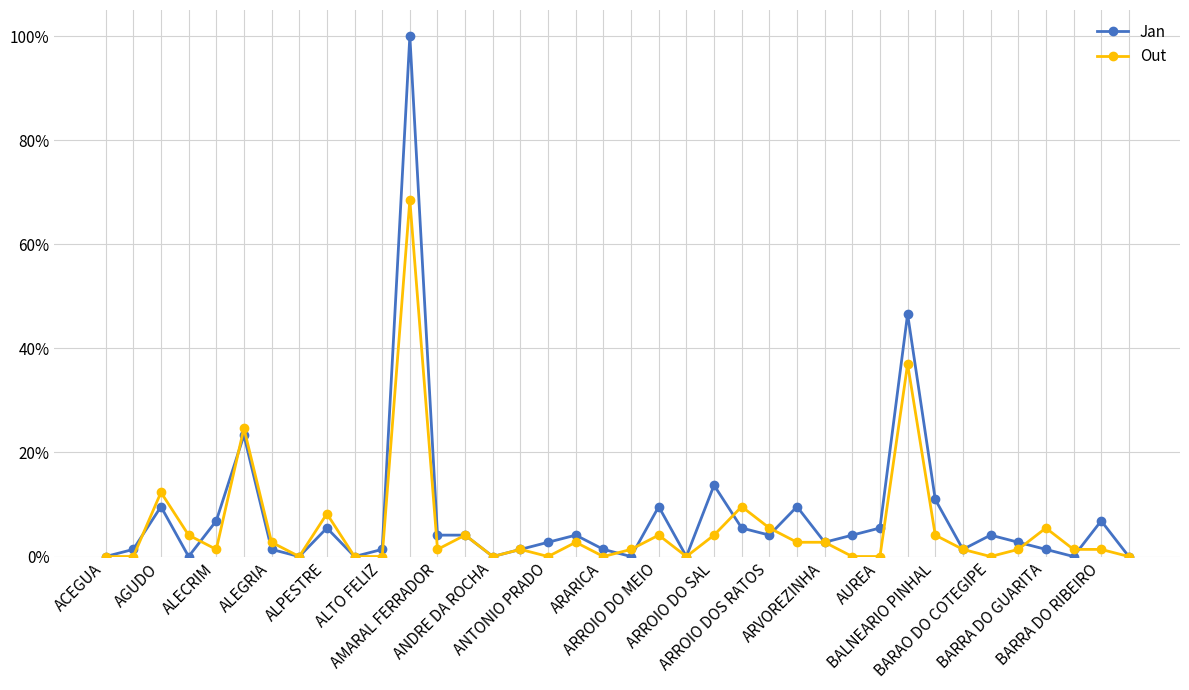

Which series has the largest range (max minus min)?

Jan